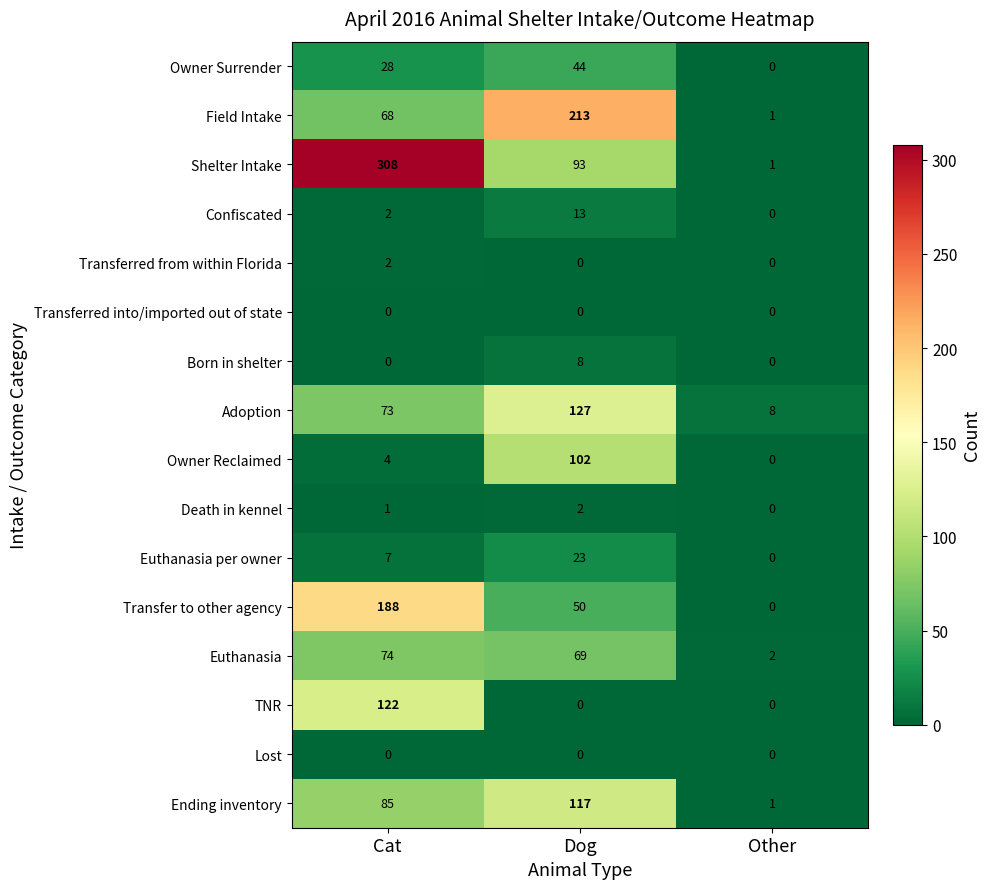

Is it true that Owner Surrender equals 28 at Other?

False